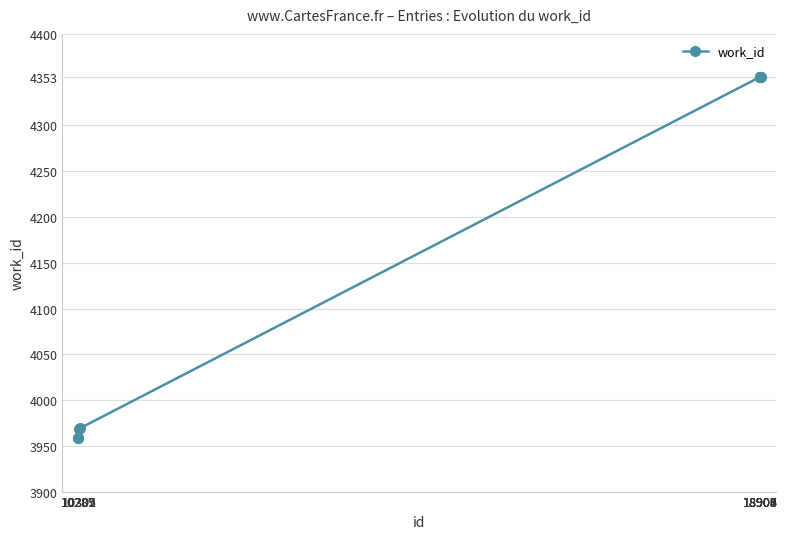

What is the greatest value displayed?

4353